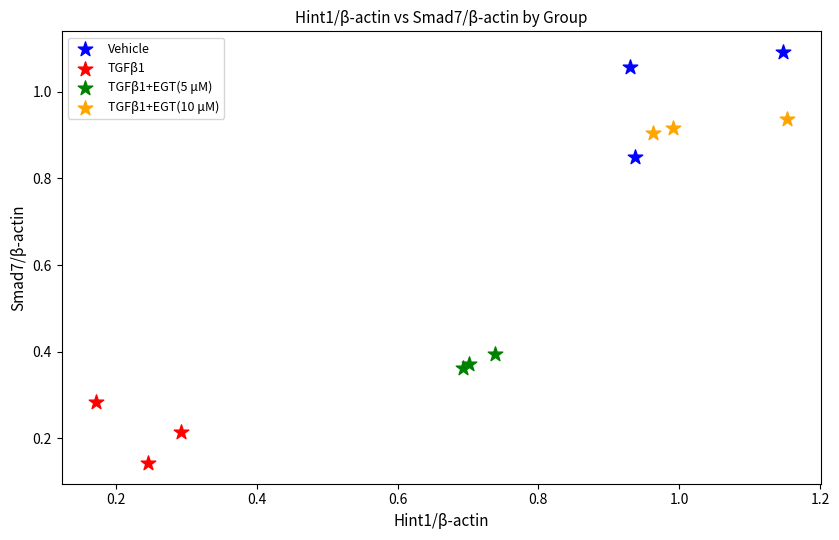

Which series contains the lowest Y value?

TGFβ1